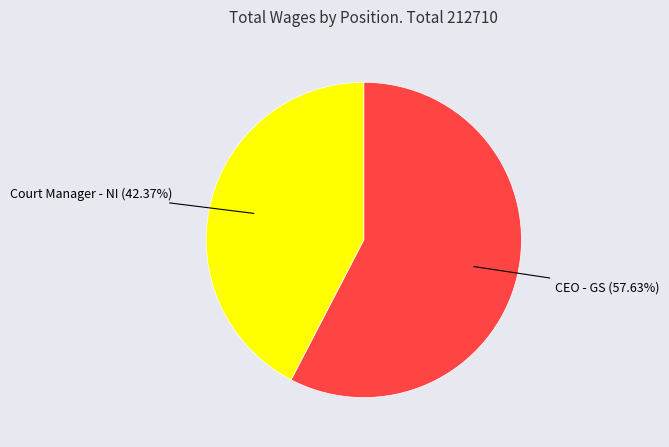

Is there a majority slice in this chart?

Yes